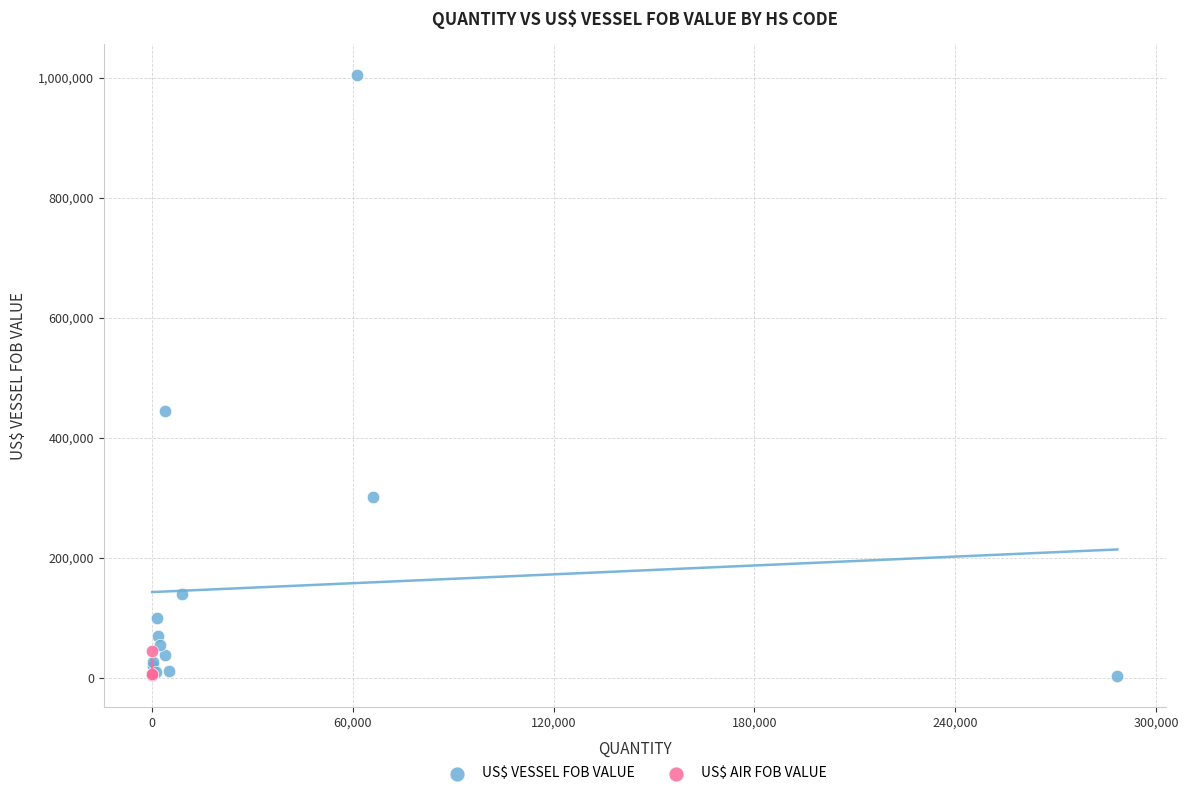

Which series reaches the maximum Y coordinate?

US$ VESSEL FOB VALUE